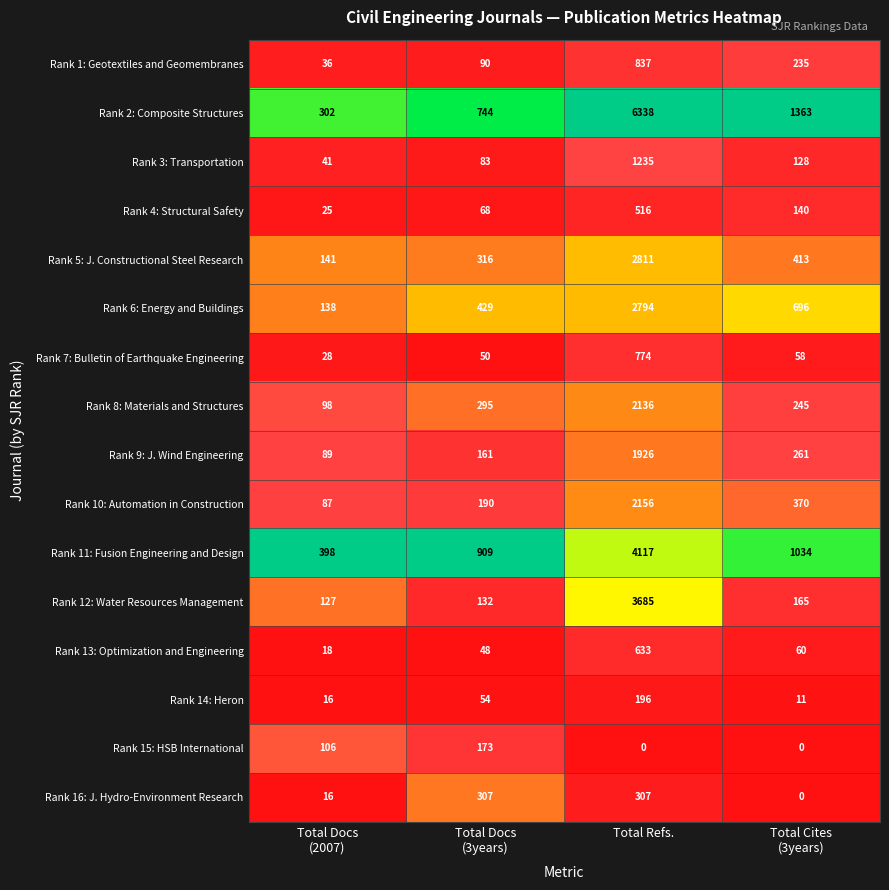

List the series in order of their peak value, lowest first.

Rank 15: HSB International, Rank 14: Heron, Rank 16: J. Hydro-Environment Research, Rank 4: Structural Safety, Rank 13: Optimization and Engineering, Rank 7: Bulletin of Earthquake Engineering, Rank 1: Geotextiles and Geomembranes, Rank 3: Transportation, Rank 9: J. Wind Engineering, Rank 8: Materials and Structures, Rank 10: Automation in Construction, Rank 6: Energy and Buildings, Rank 5: J. Constructional Steel Research, Rank 12: Water Resources Management, Rank 11: Fusion Engineering and Design, Rank 2: Composite Structures